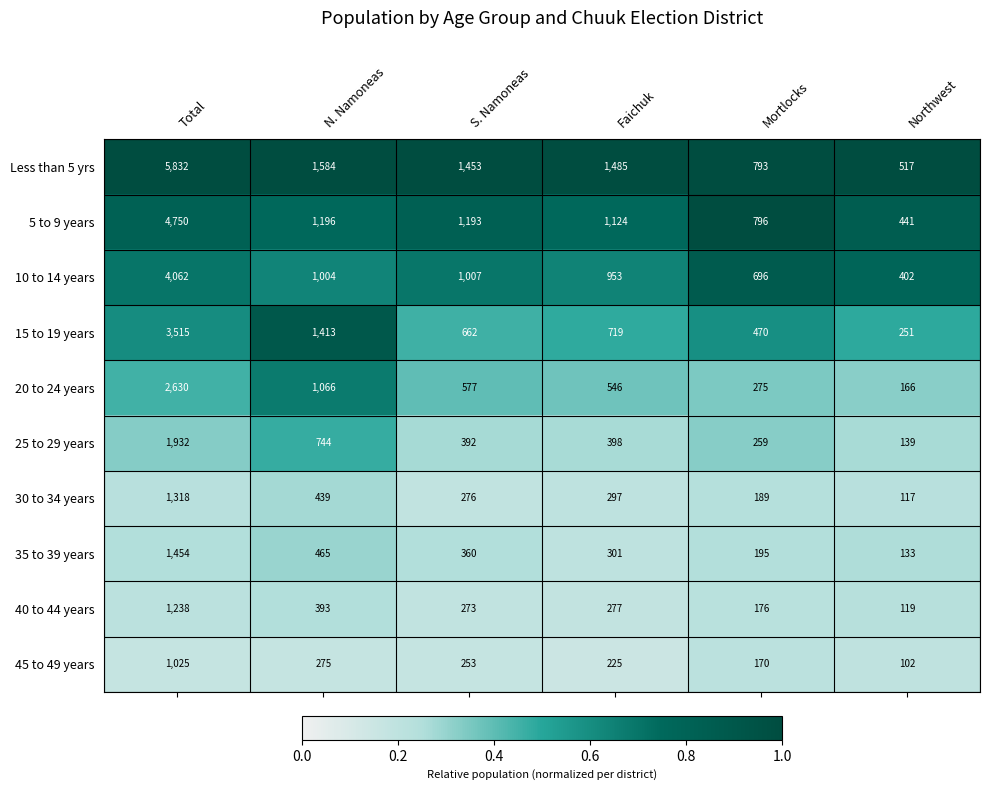

Rank the series by their maximum value, from highest to lowest.

Less than 5 yrs, 5 to 9 years, 10 to 14 years, 15 to 19 years, 20 to 24 years, 25 to 29 years, 35 to 39 years, 30 to 34 years, 40 to 44 years, 45 to 49 years